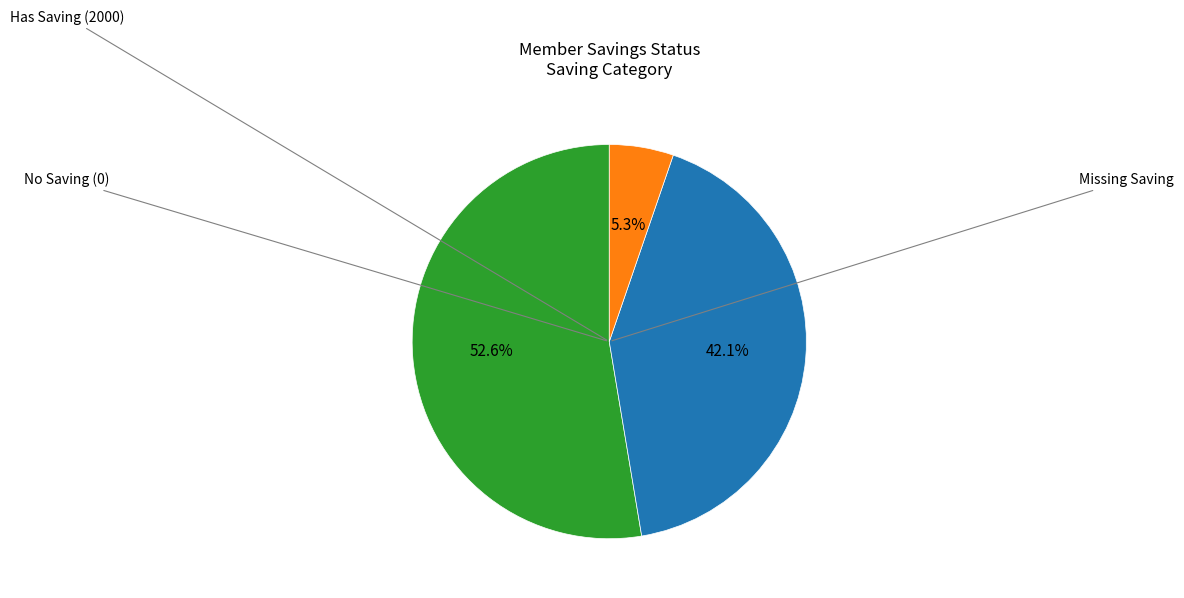

Is there a majority slice in this chart?

Yes